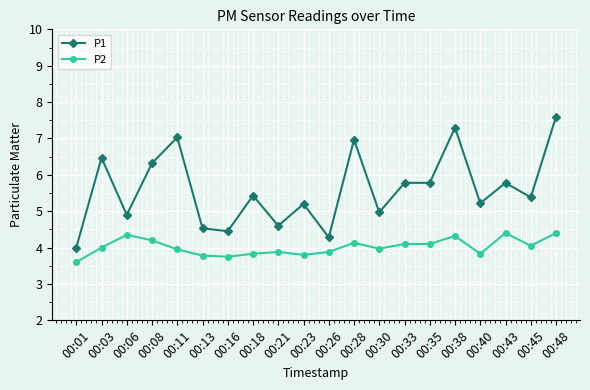

True or false: P1 has a value of 2.3 at 00:30.

False